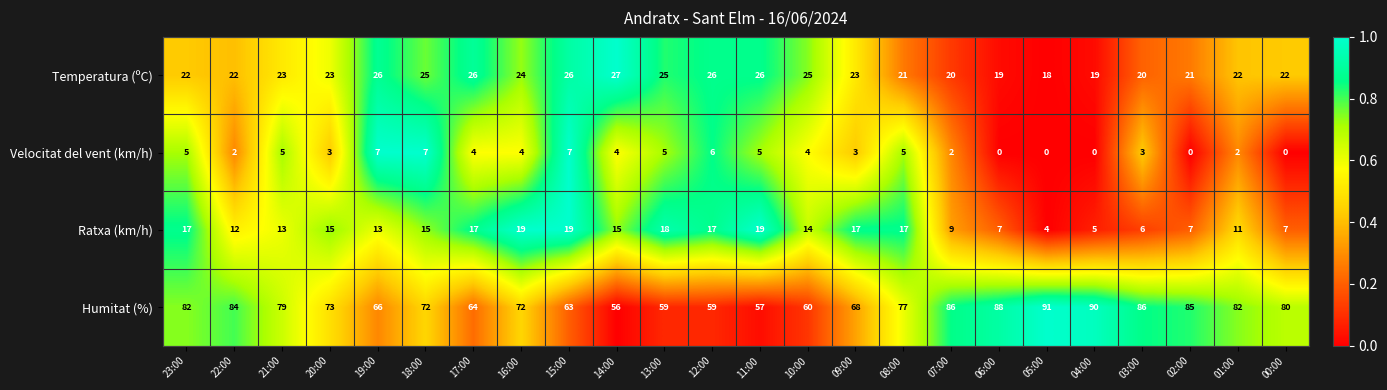

Which series has the largest total across all categories?

Humitat (%)